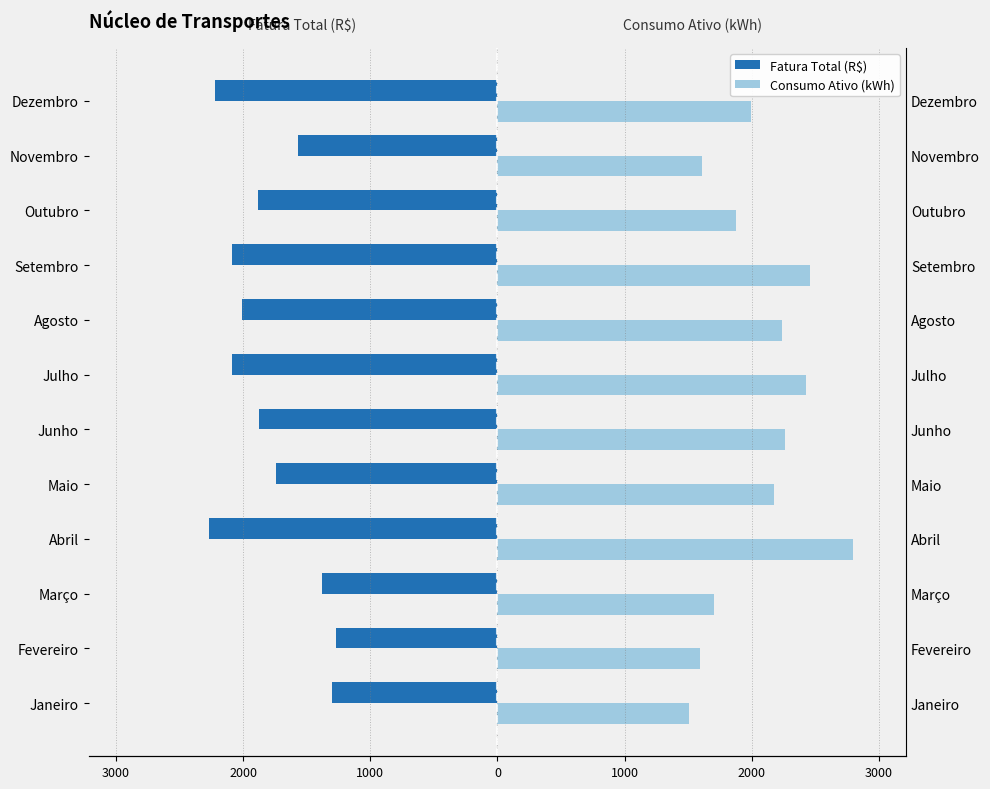

The Consumo Ativo (kWh) series shows 1874.0 at Outubro. True or false?

True